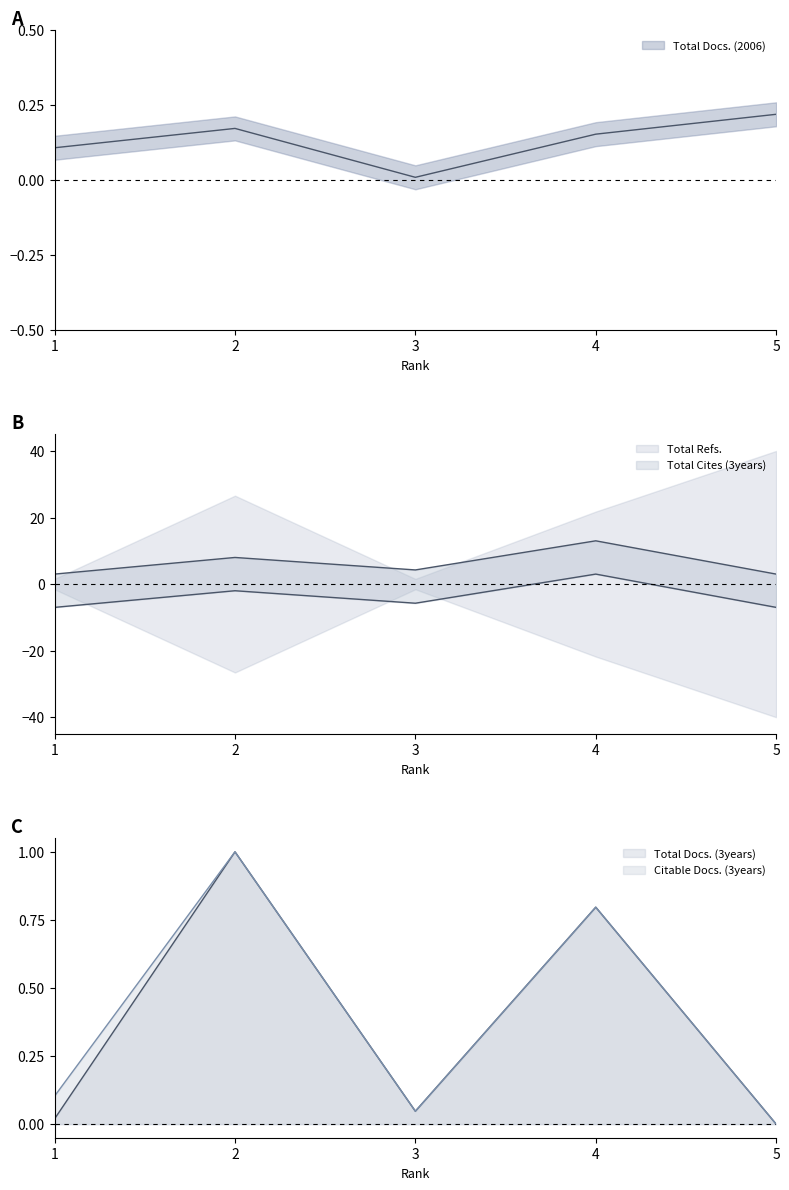

True or false: Total Docs. (2006) and Total Cites (3years) intersect in this chart.

False